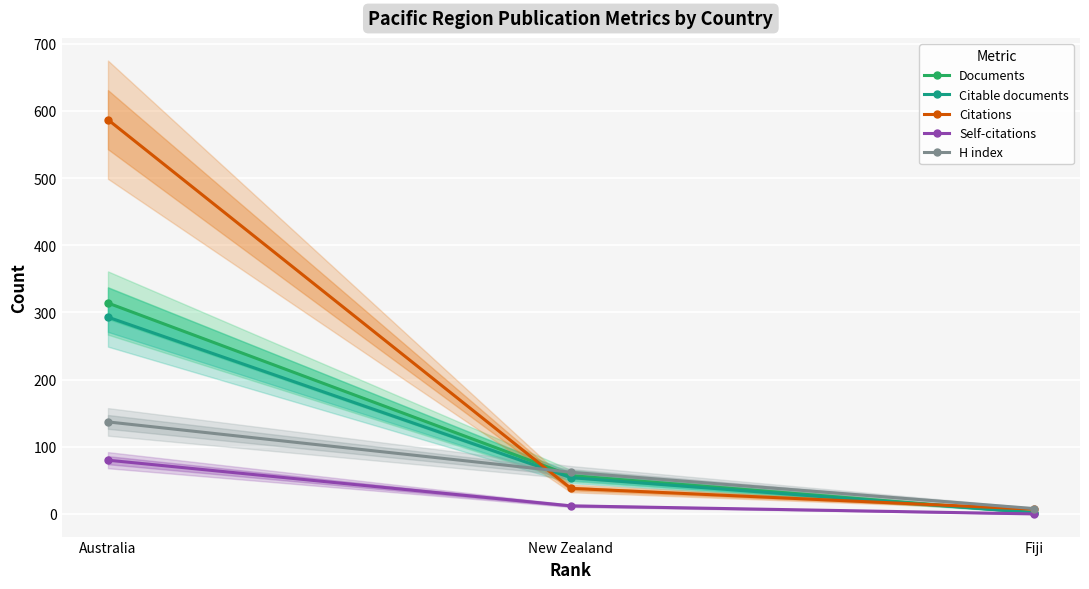

What is the difference between the Citations values at New Zealand and Australia?

549